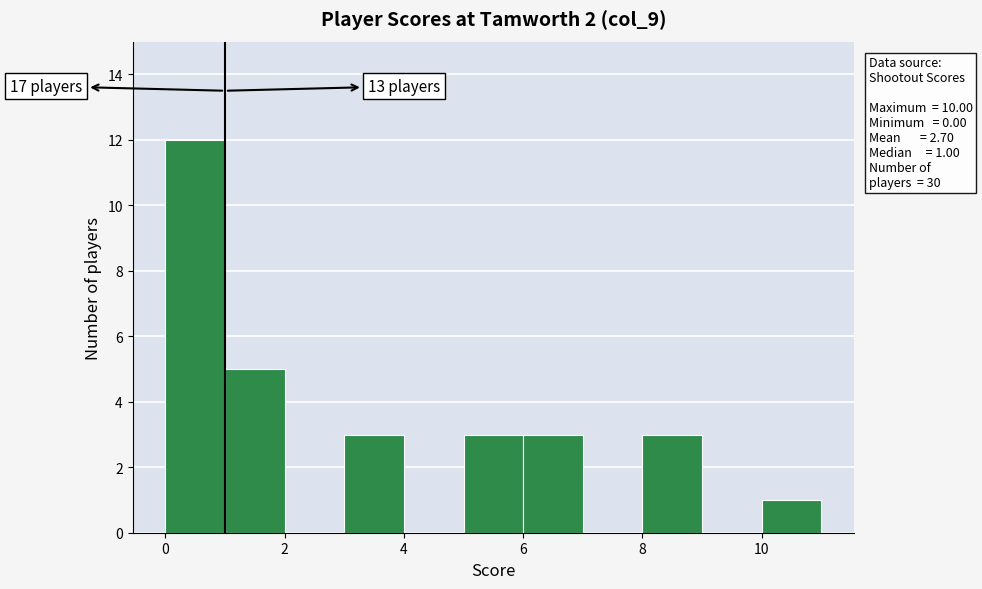

Over which range of the x-axis is the bar tallest?

0 to 1